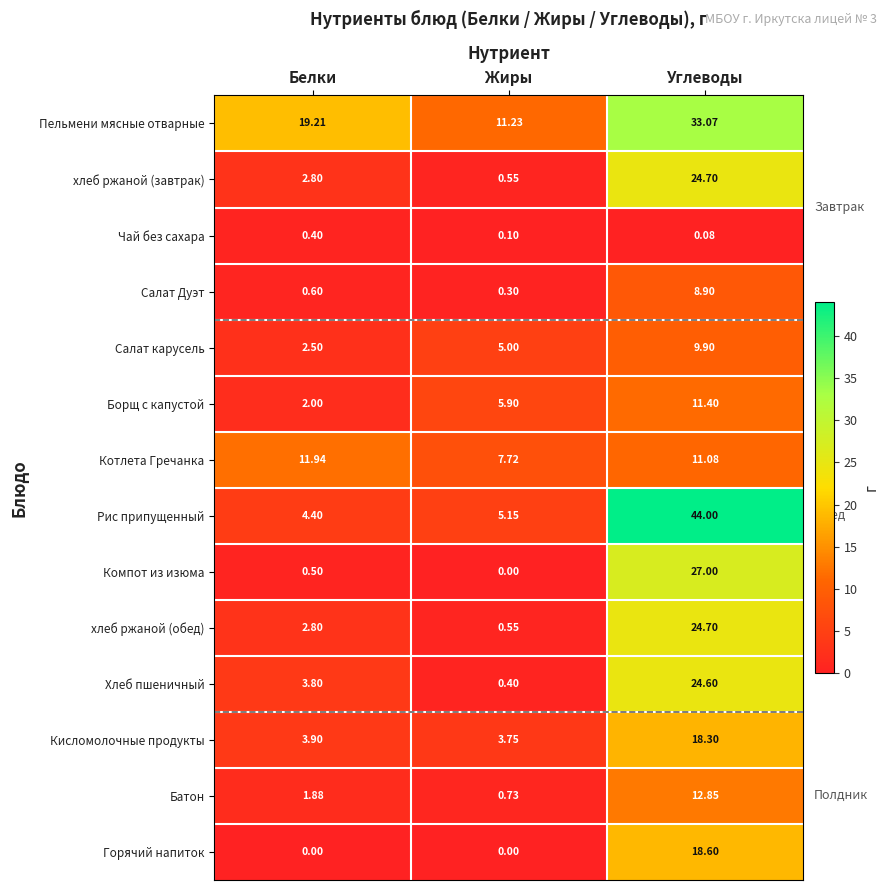

At which label does хлеб ржаной (завтрак) first exceed 2?

Белки